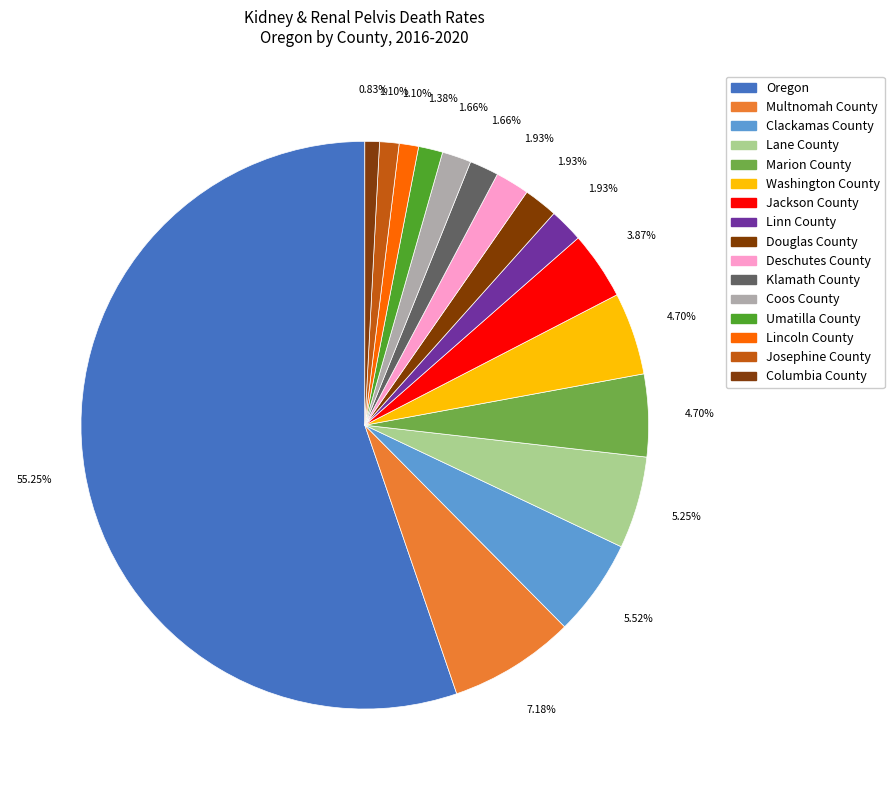

Which slice is the largest?

Oregon